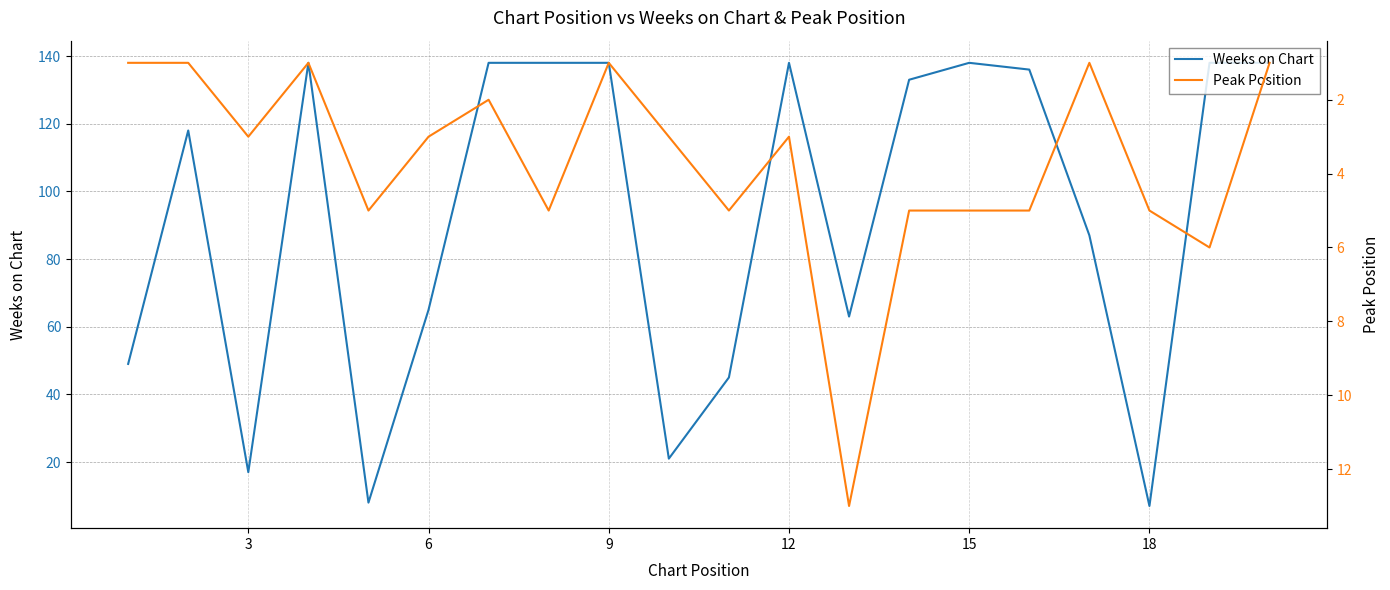

What is the minimum value for Weeks on Chart?

7